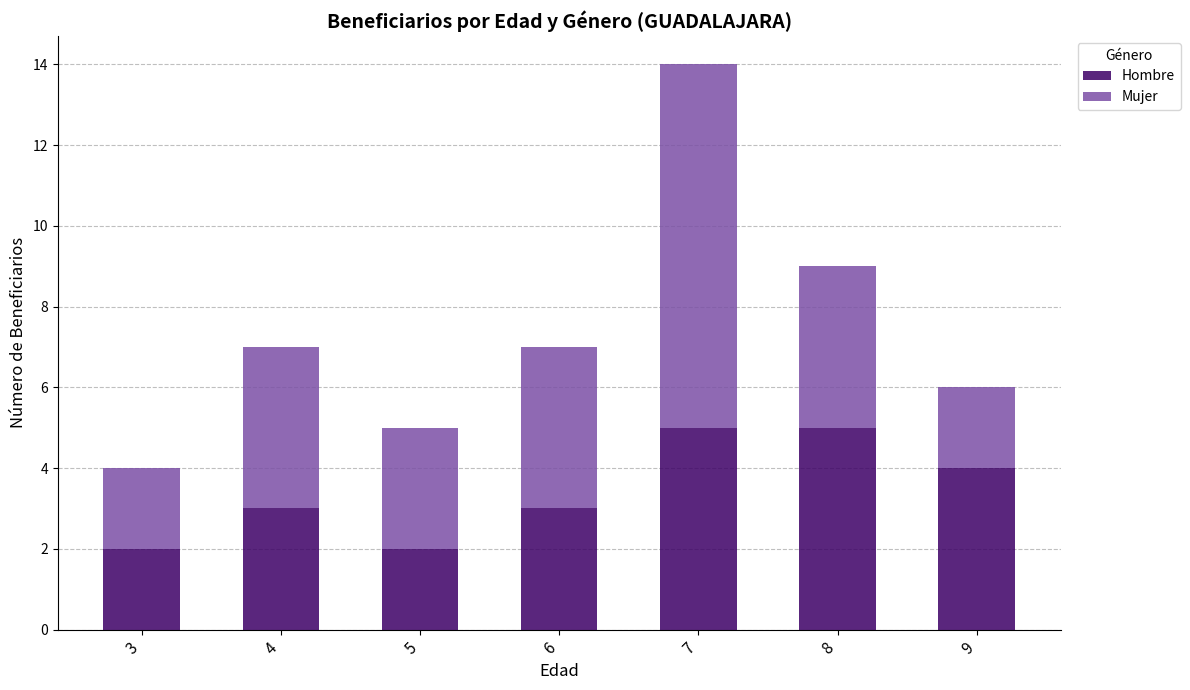

The value of Hombre at 7 is 5. True or false?

True